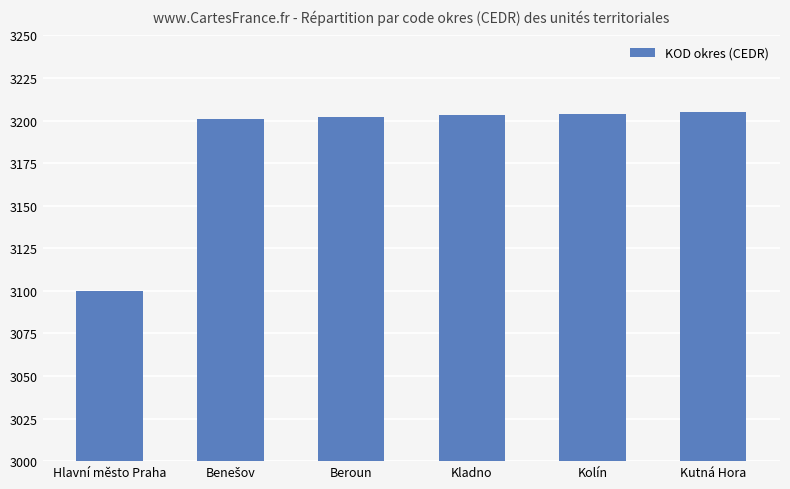

What value does the data have at Beroun?

3202